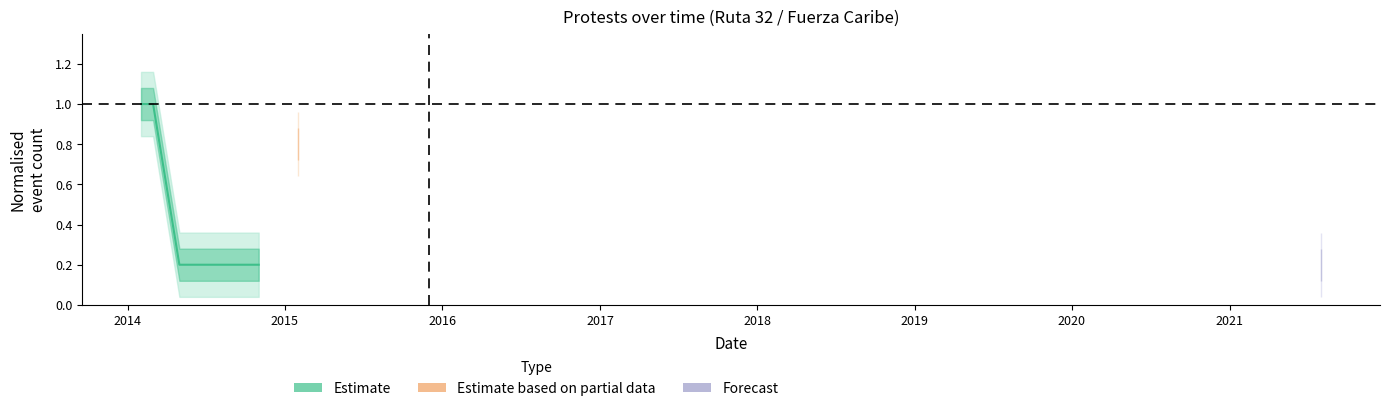

Where is the data nearest to the value 0?

2015